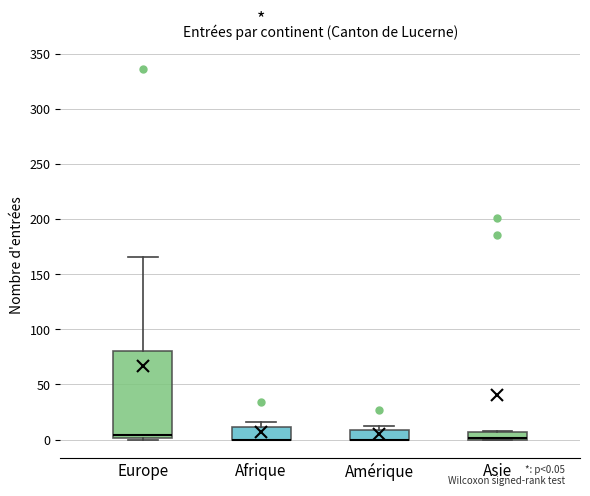

Which box is the tallest, from its lower edge to its upper edge?

Europe